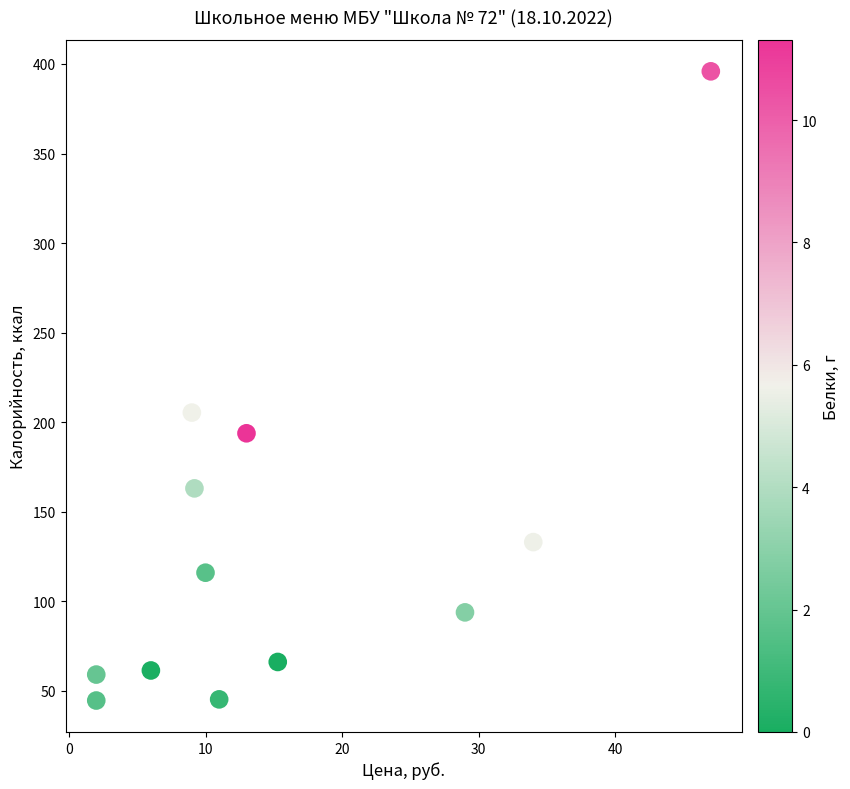

What is the range of Y values (max minus min)?

351.4